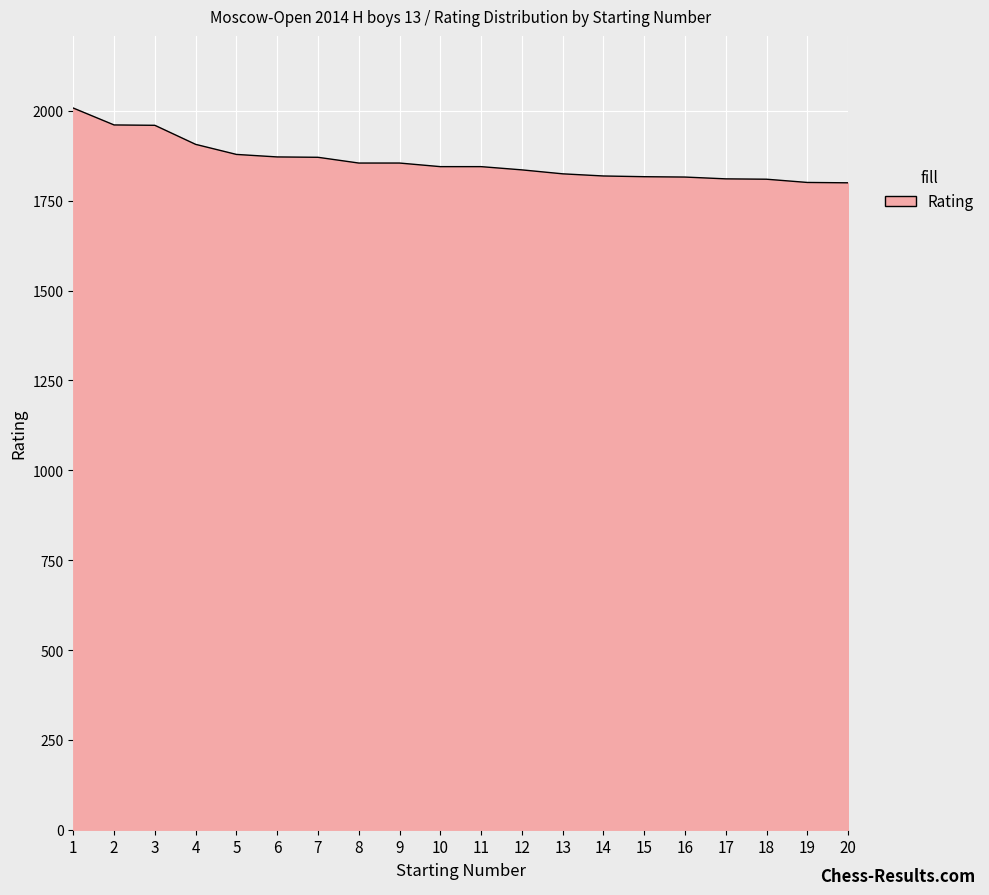

How many lines are shown in the chart?

1